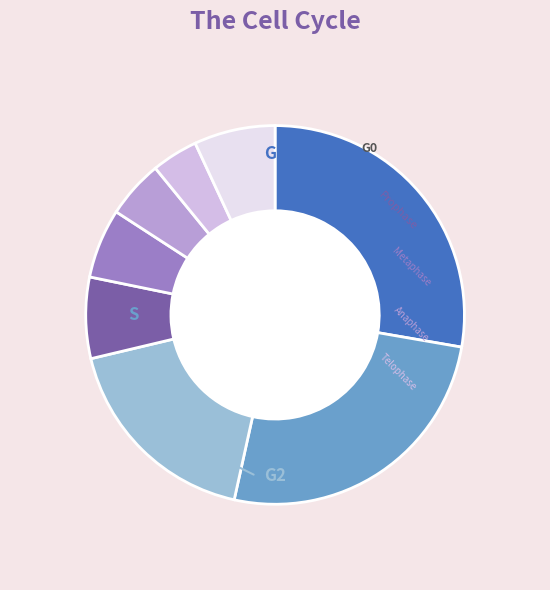

Is there any slice that represents more than half of the pie?

No